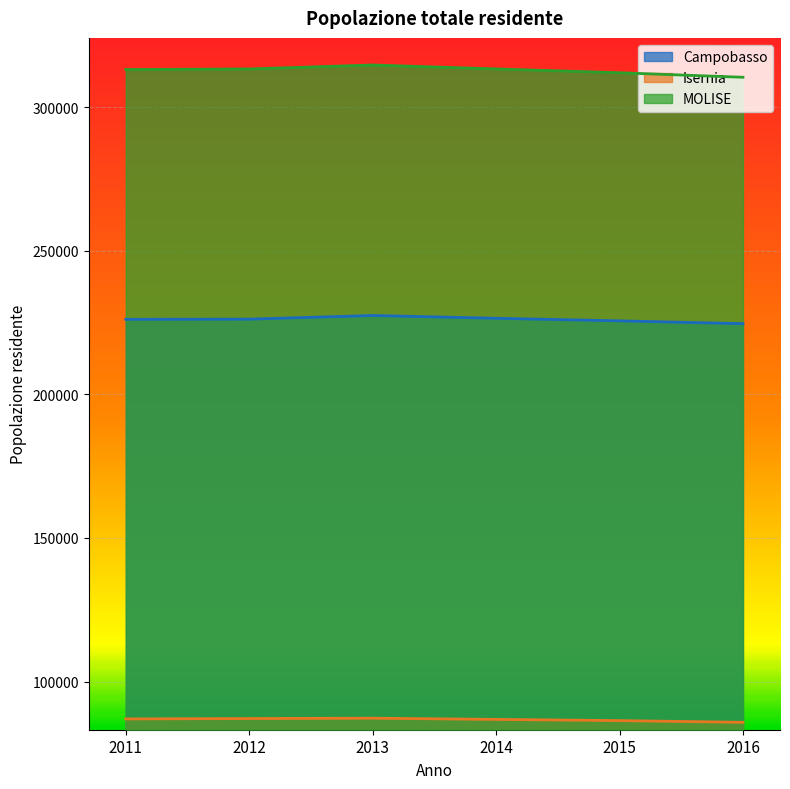

Rank the series at 2016 from lowest to highest value.

Isernia, Campobasso, MOLISE